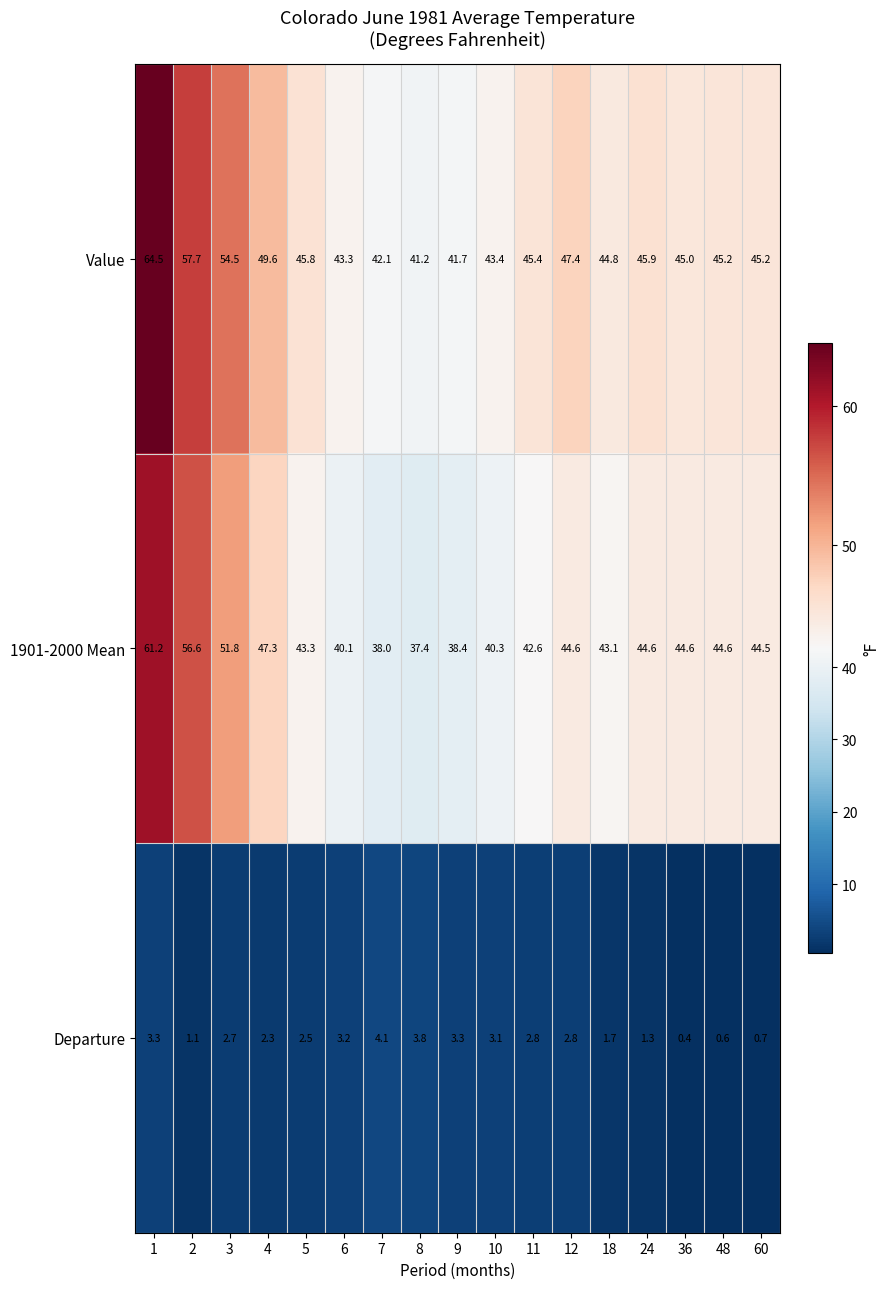

At 4, list the series in order from largest to smallest.

Value, 1901-2000 Mean, Departure